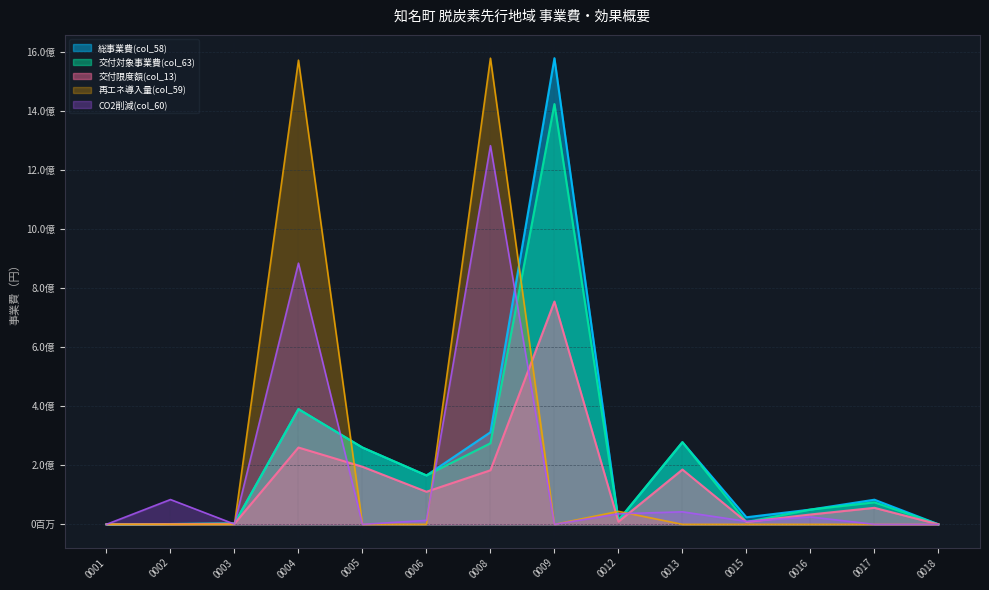

True or false: 交付対象事業費(col_63) has a value of 7692136.6 at 0012.

False